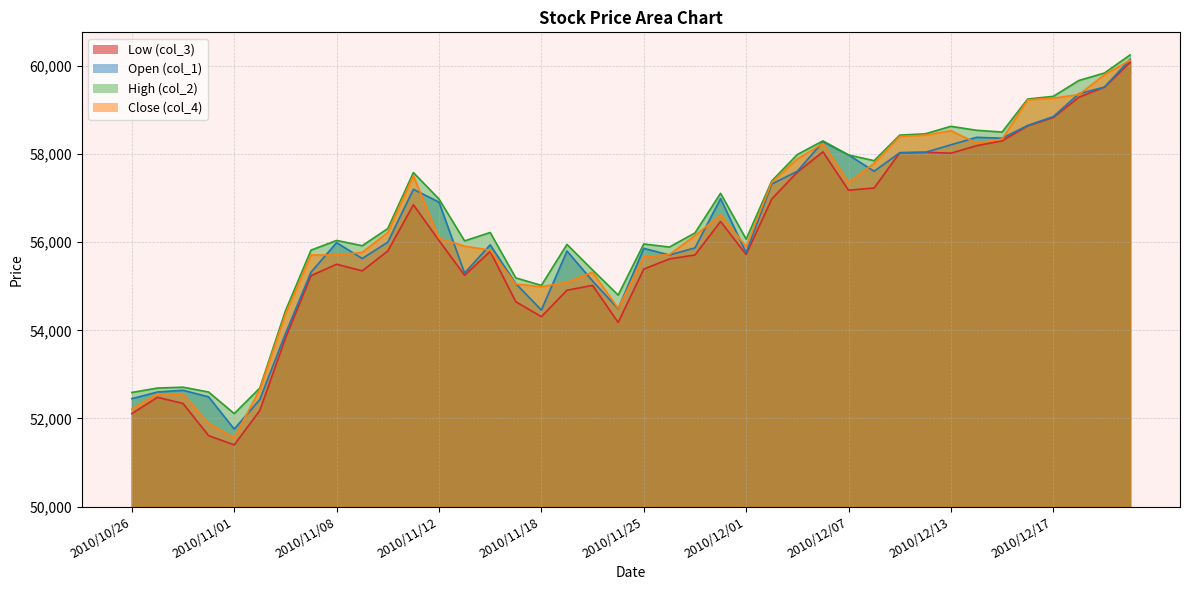

At which category does the chart reach its peak across all series?

2010/12/22